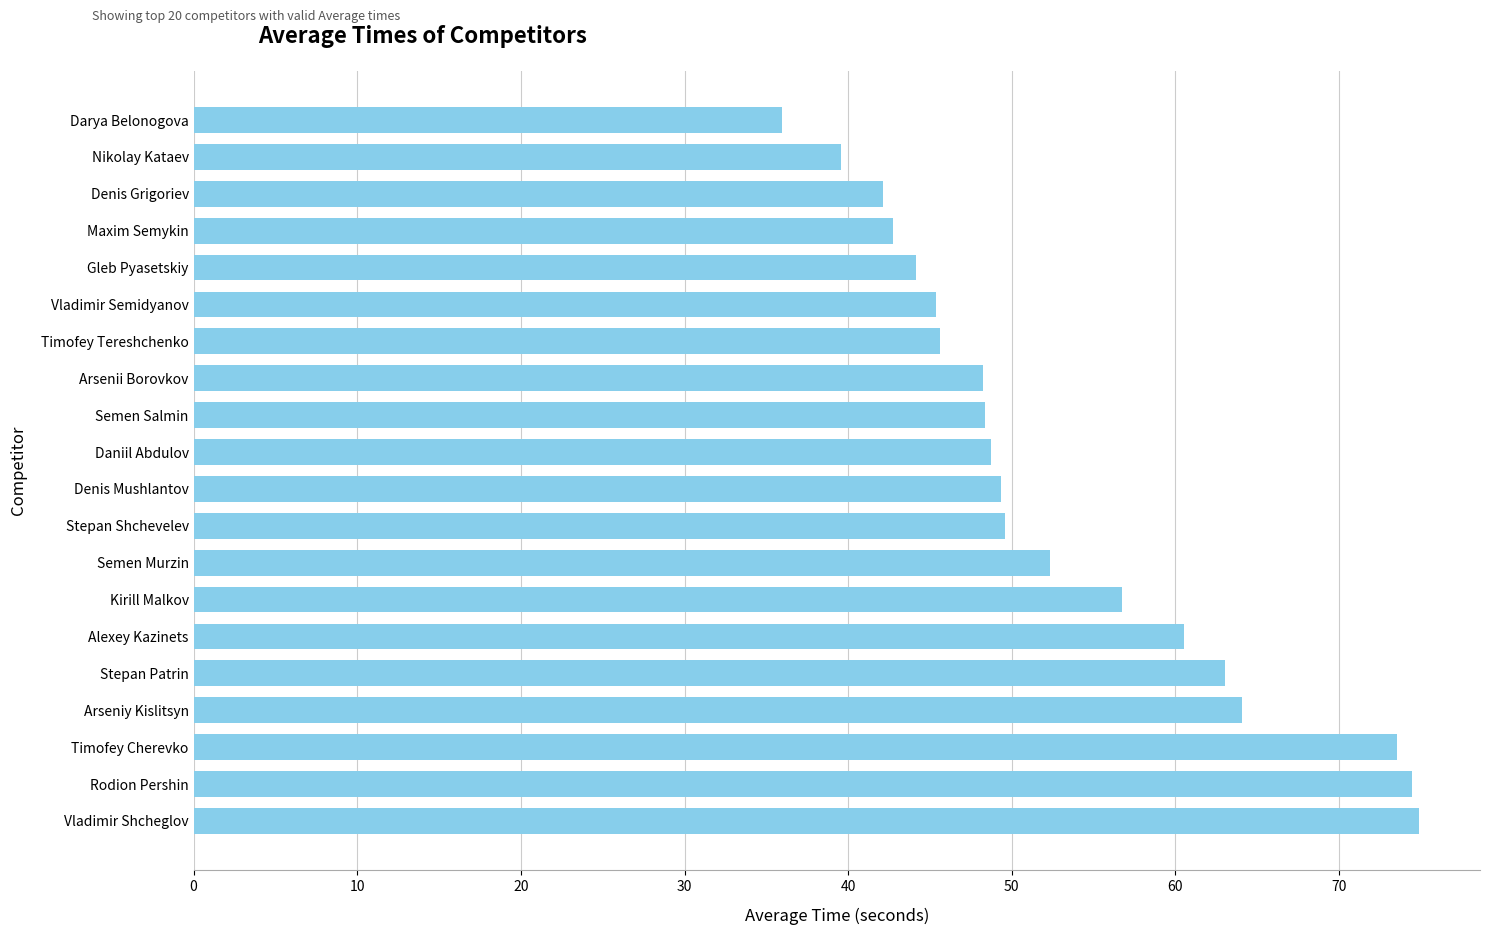

What is the change in value from Rodion Pershin to Semen Salmin?

-26.1